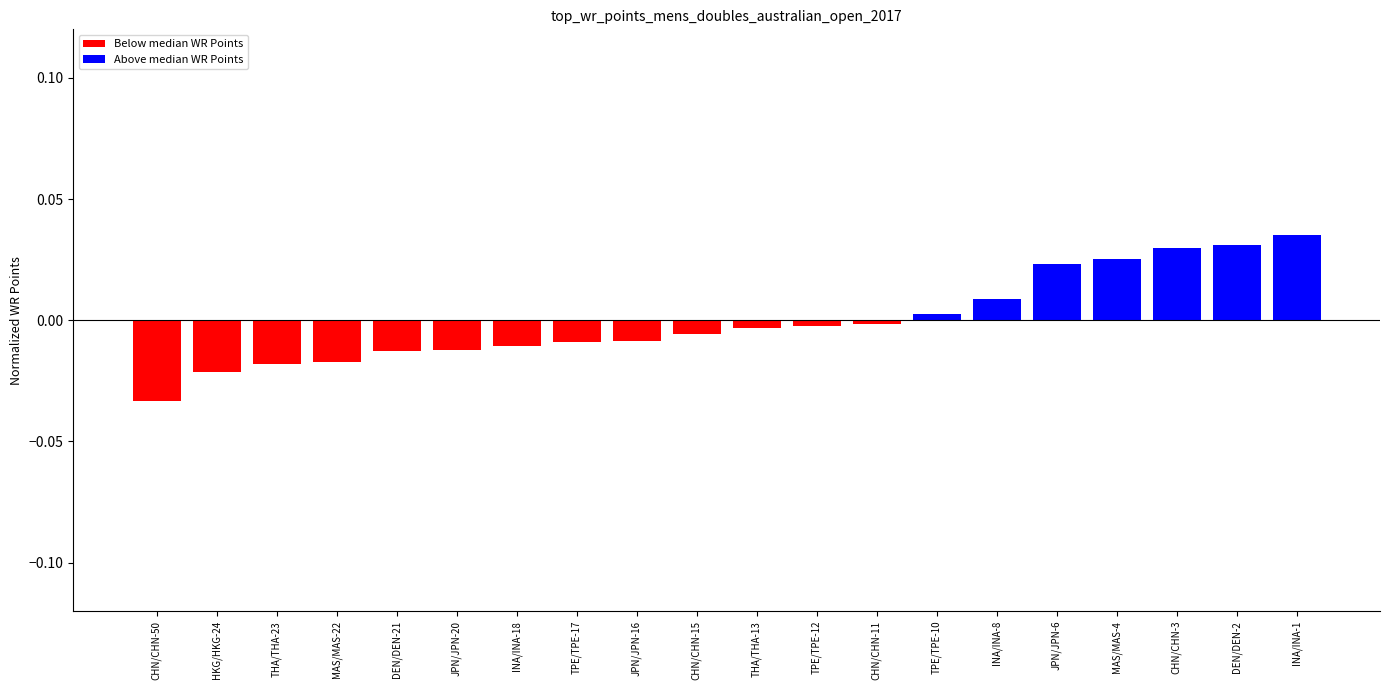

What is the difference between the maximum and minimum values?

0.1